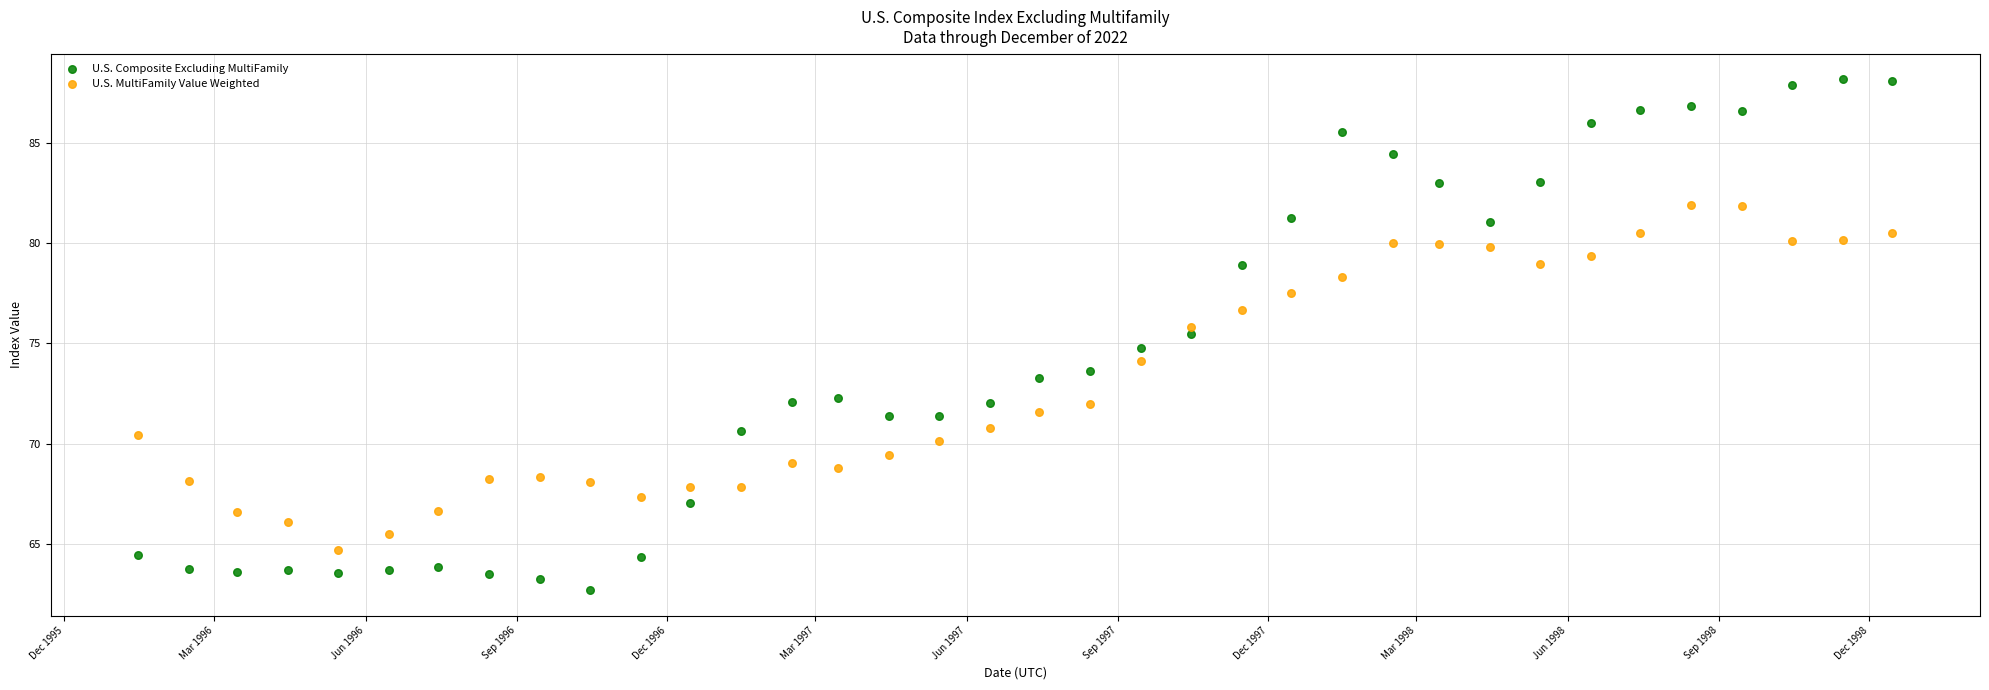

In the U.S. MultiFamily Value Weighted series, what Y value is closest to 73?

72.0